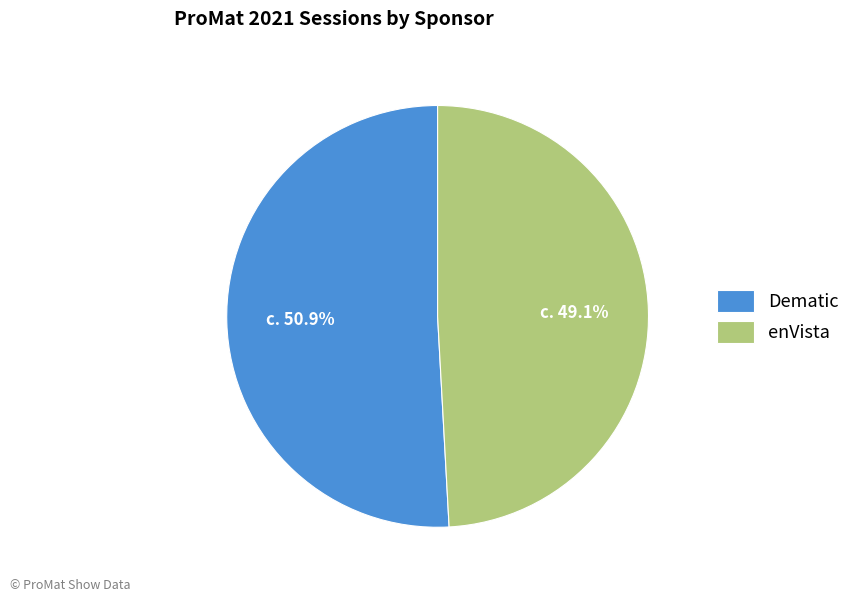

Rank the categories by value from lowest to highest.

enVista, Dematic